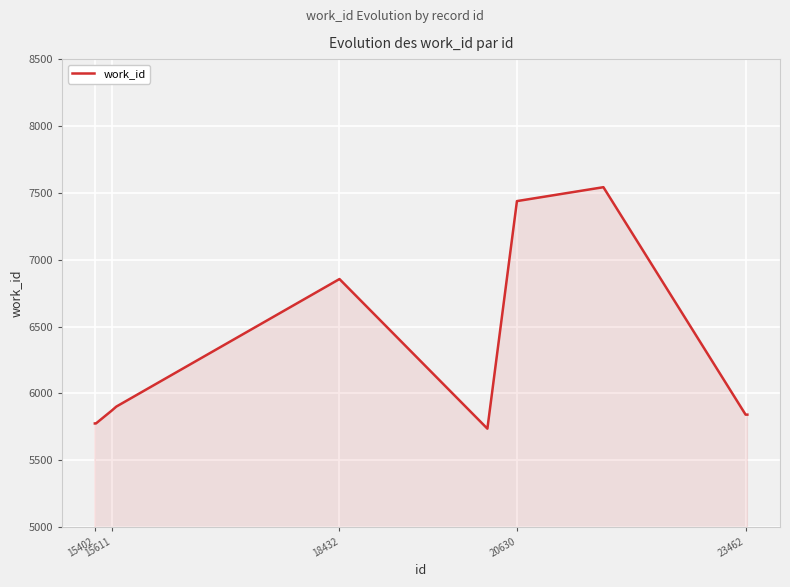

What is the difference between the maximum and minimum values?

1806